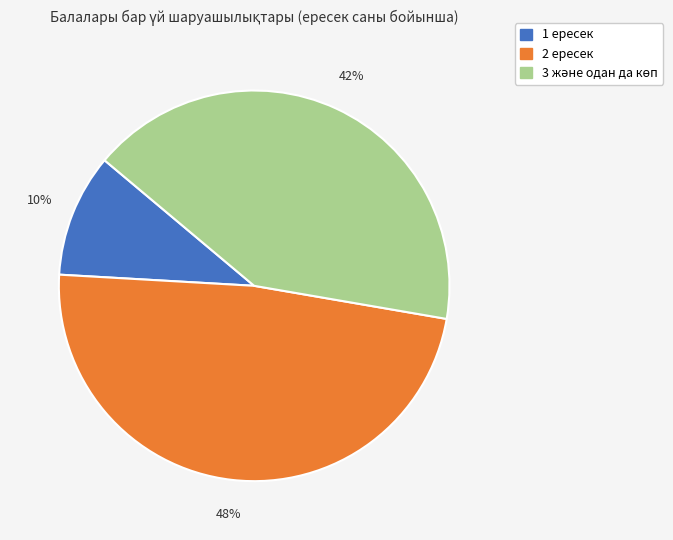

Which slice is the smallest?

1 ересек